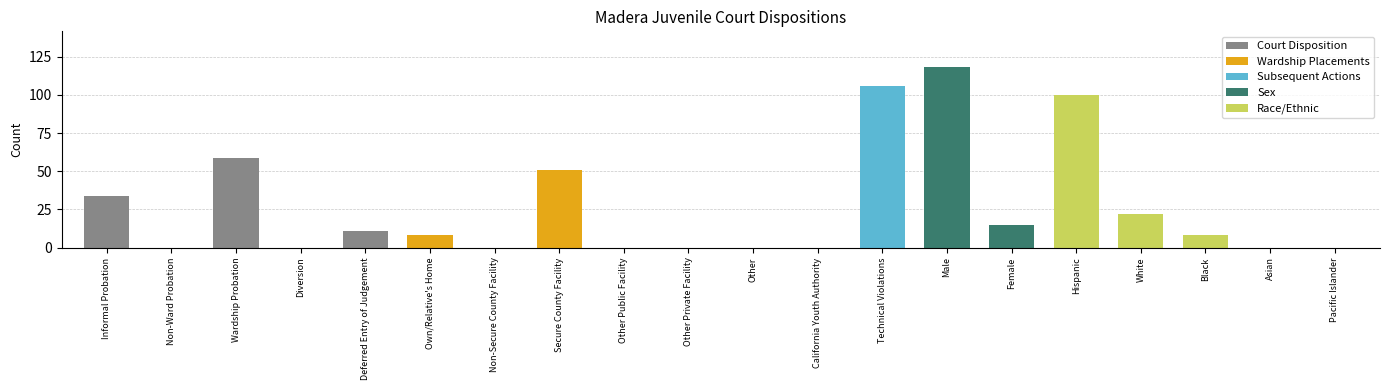

List the labels in order of value, smallest first.

Non-Ward Probation, Diversion, Non-Secure County Facility, Other Public Facility, Other Private Facility, Other, California Youth Authority, Asian, Pacific Islander, Own/Relative's Home, Black, Deferred Entry of Judgement, Female, White, Informal Probation, Secure County Facility, Wardship Probation, Hispanic, Technical Violations, Male